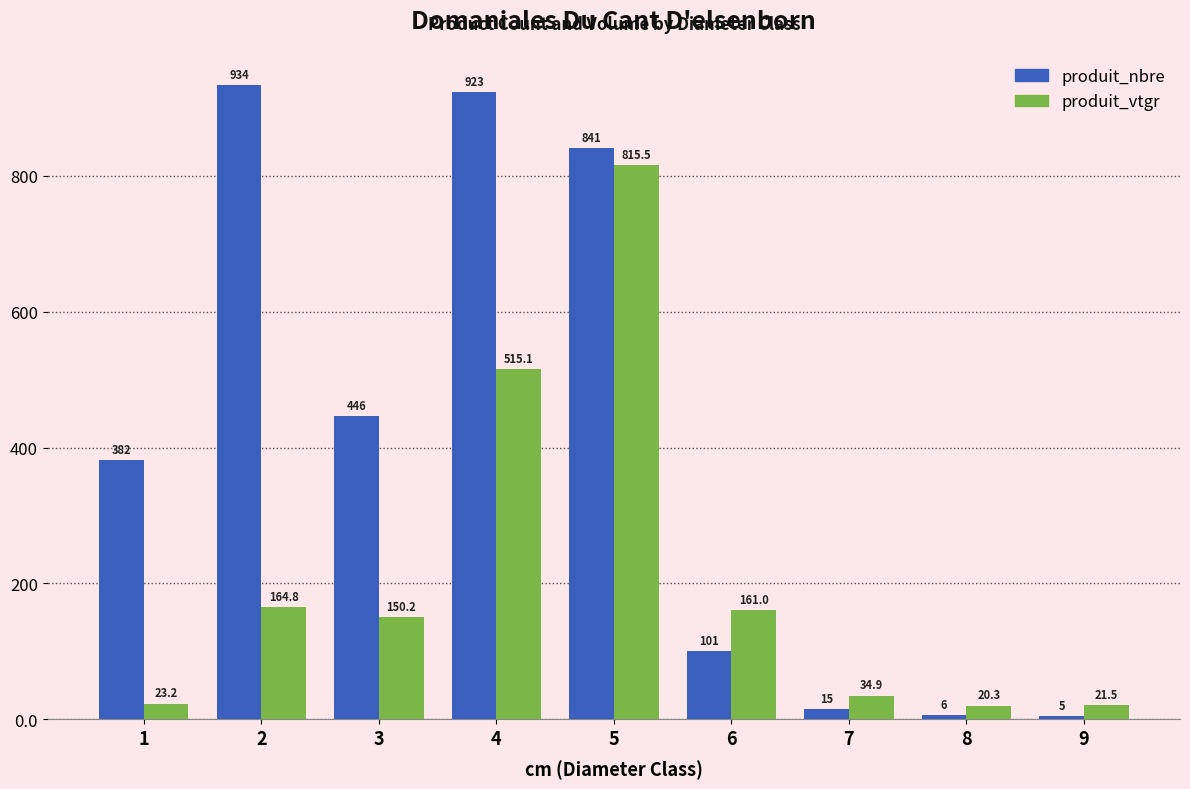

What is the lowest value of the produit_vtgr series?

20.3